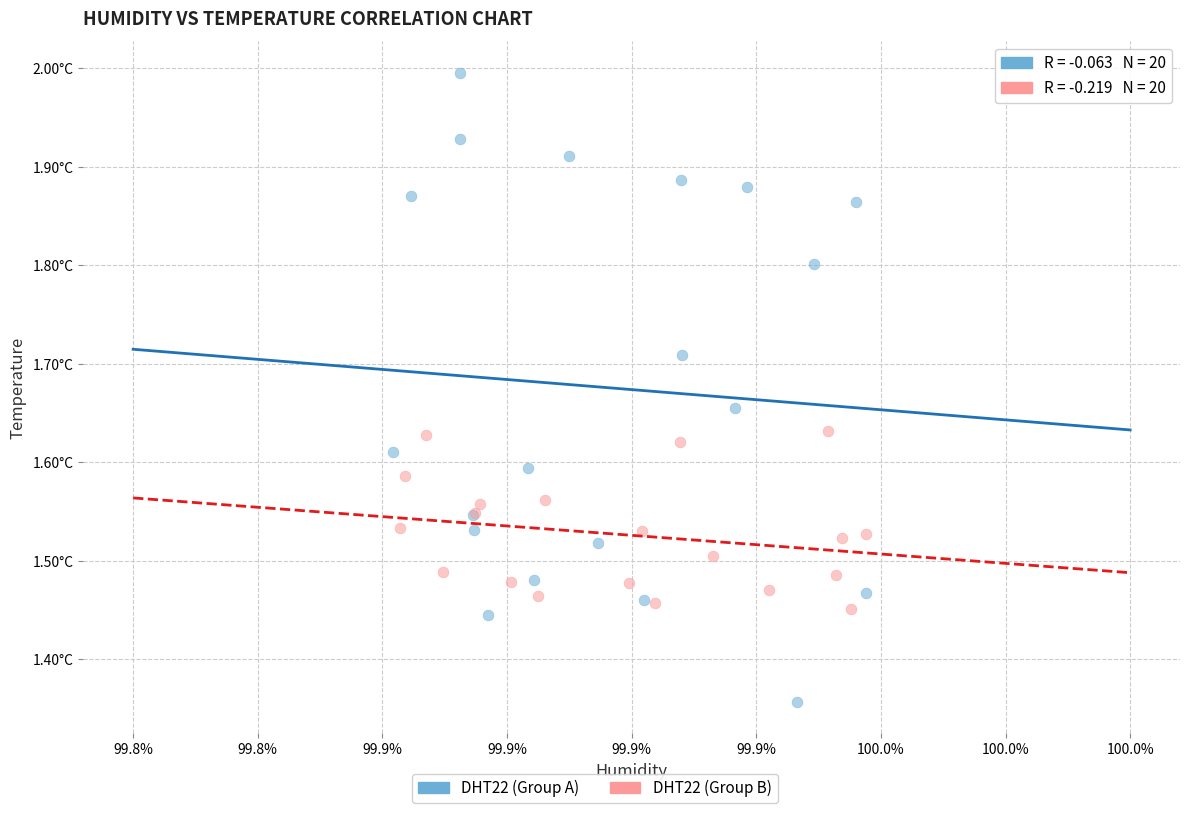

Which series reaches the maximum Y coordinate?

DHT22 (Group A)